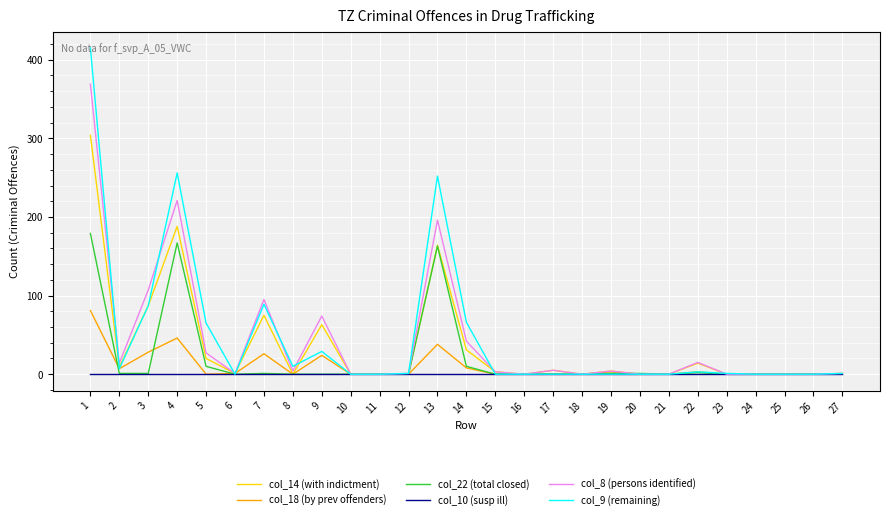

What is the difference between the maximum and second lowest values in the col_8 (persons identified) series?

369